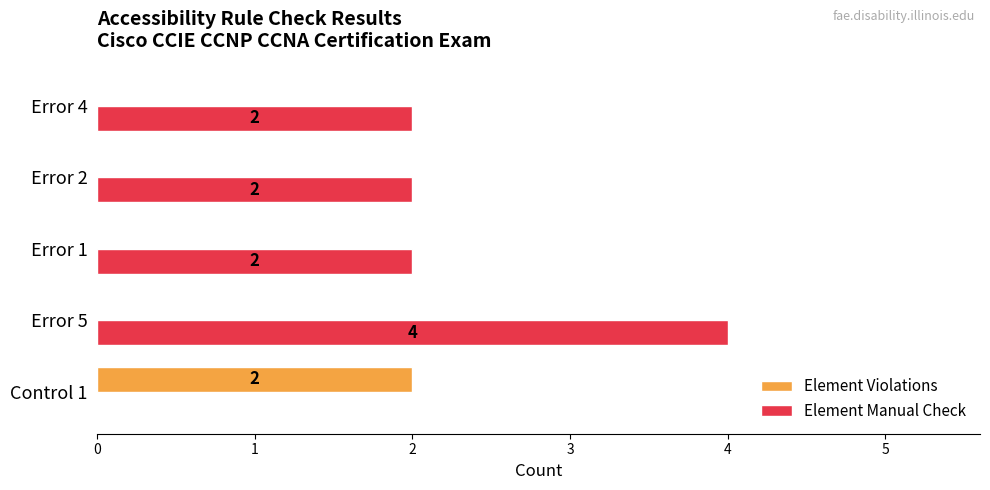

Between Error 5 and Error 1, which series saw the biggest shift?

Element Manual Check